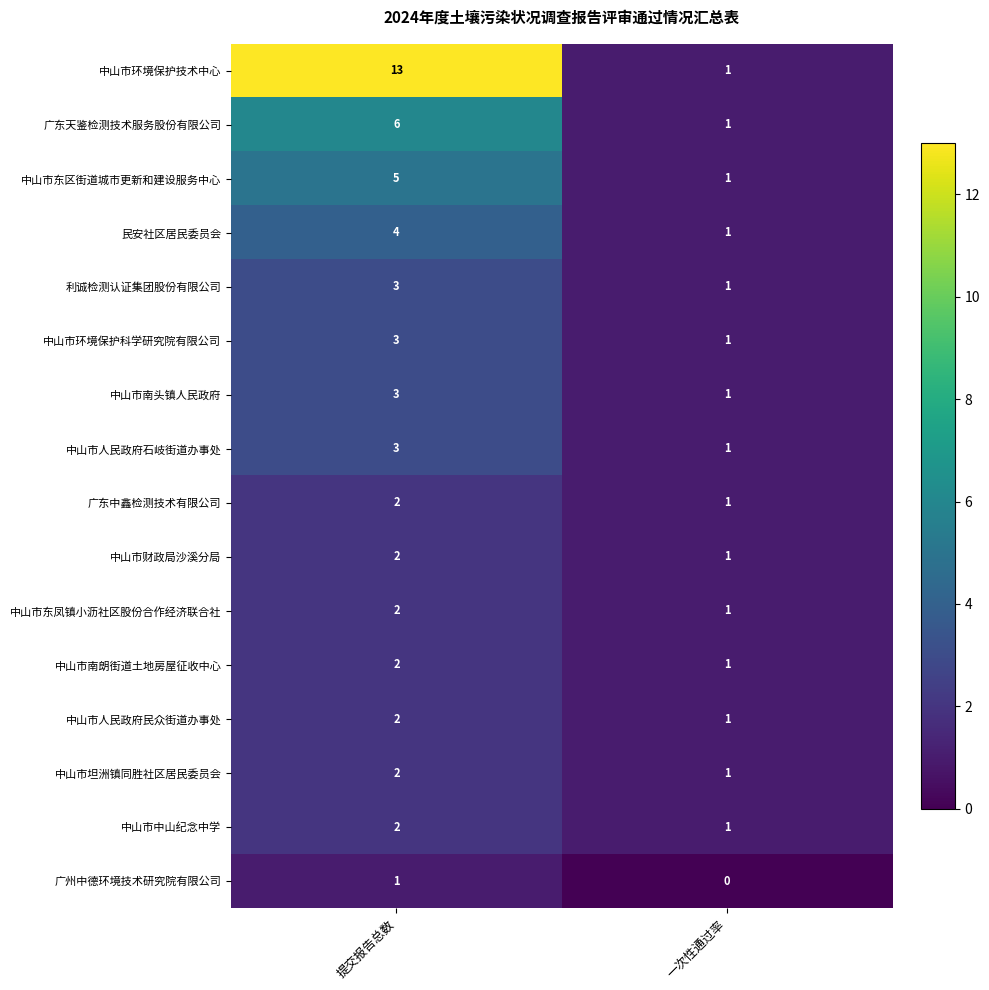

At which label is 中山市南朗街道土地房屋征收中心 closest to 1?

一次性通过率